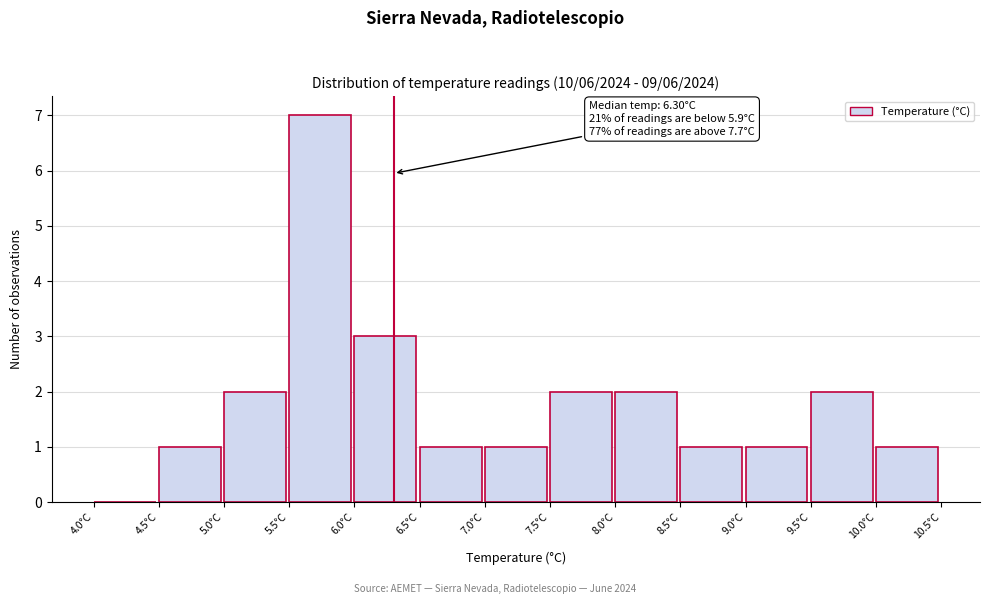

Over which range of the x-axis is the bar tallest?

5.5 to 6.0